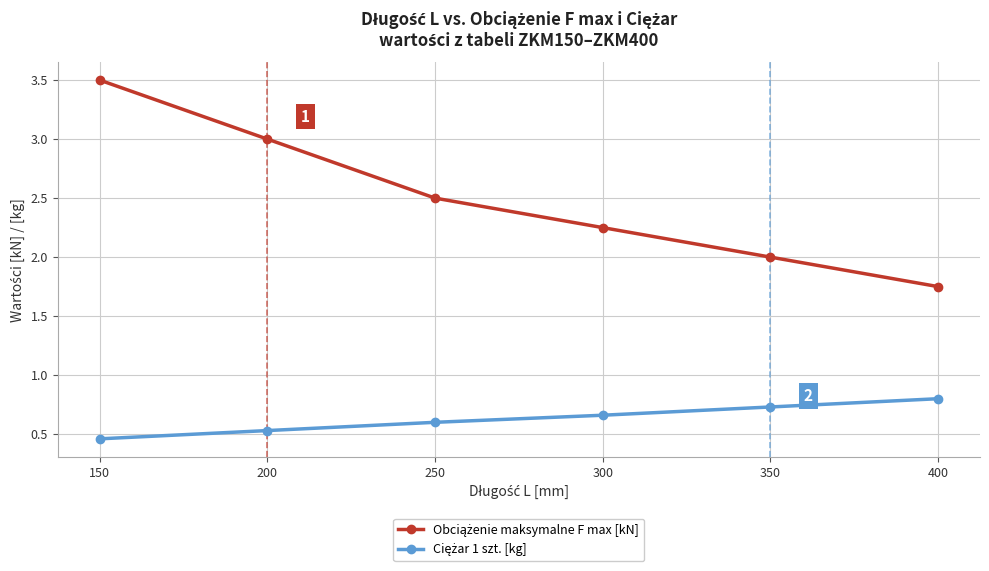

What is the spread (max minus min) of values at 250?

1.9